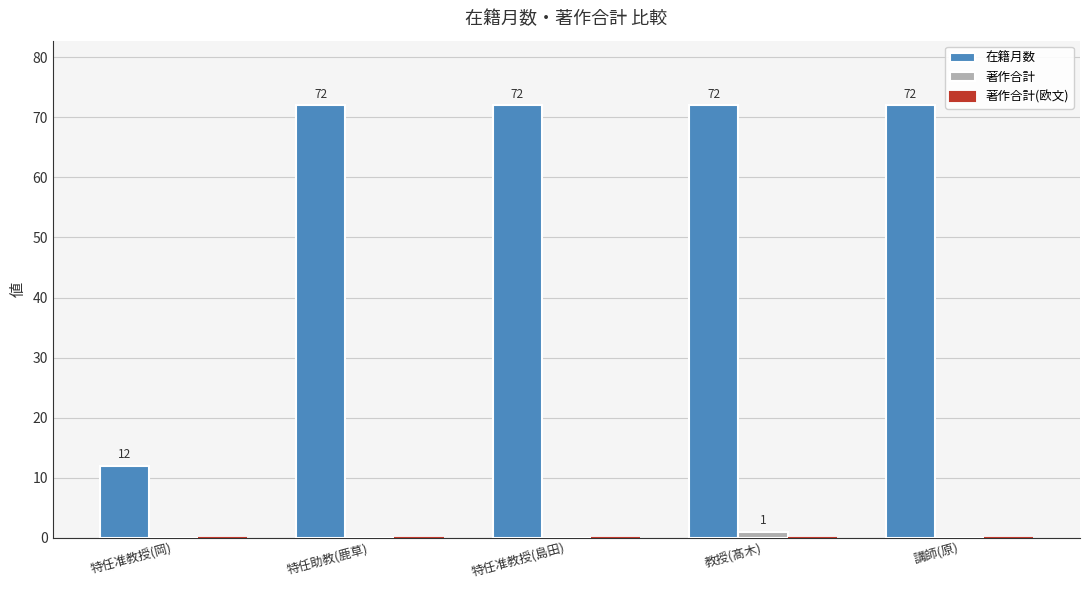

Which series has the largest total across all categories?

在籍月数